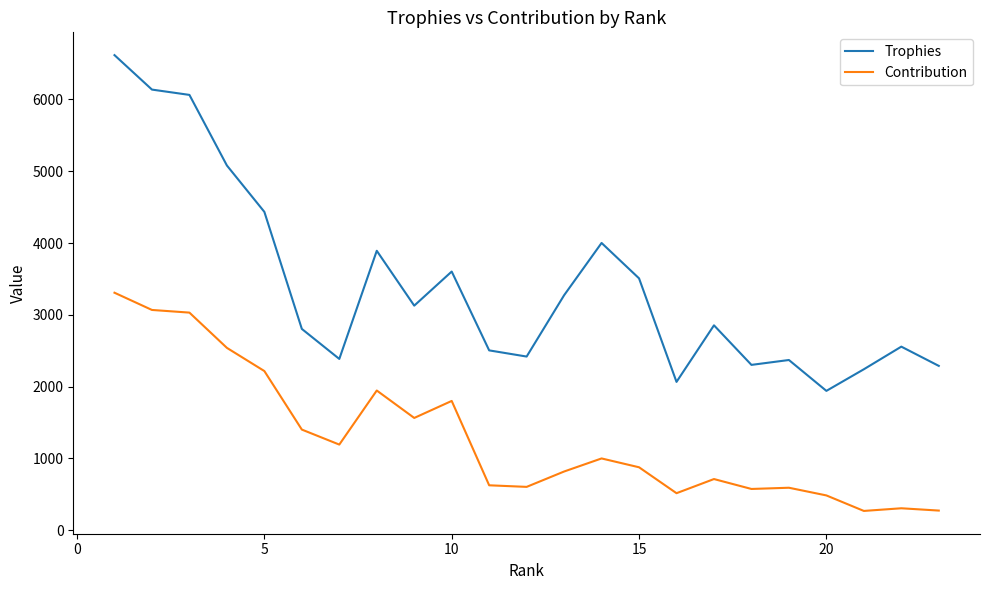

List the series in order of their overall mean, highest first.

Trophies, Contribution